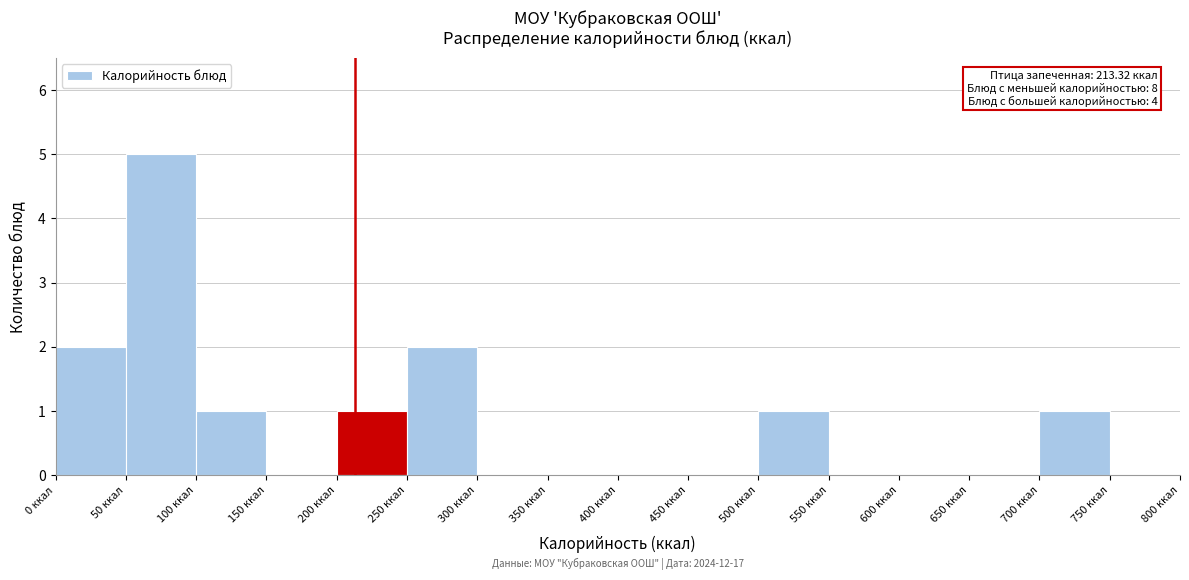

Over which range of the x-axis is the bar tallest?

50 to 100